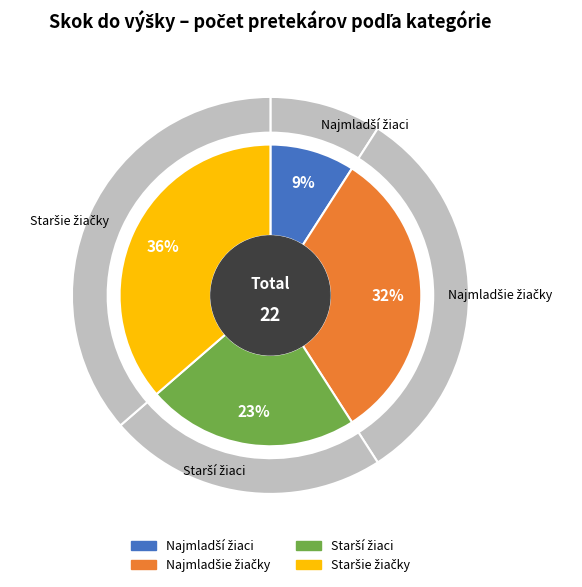

To the nearest percent, what portion does Starší žiaci represent?

23%